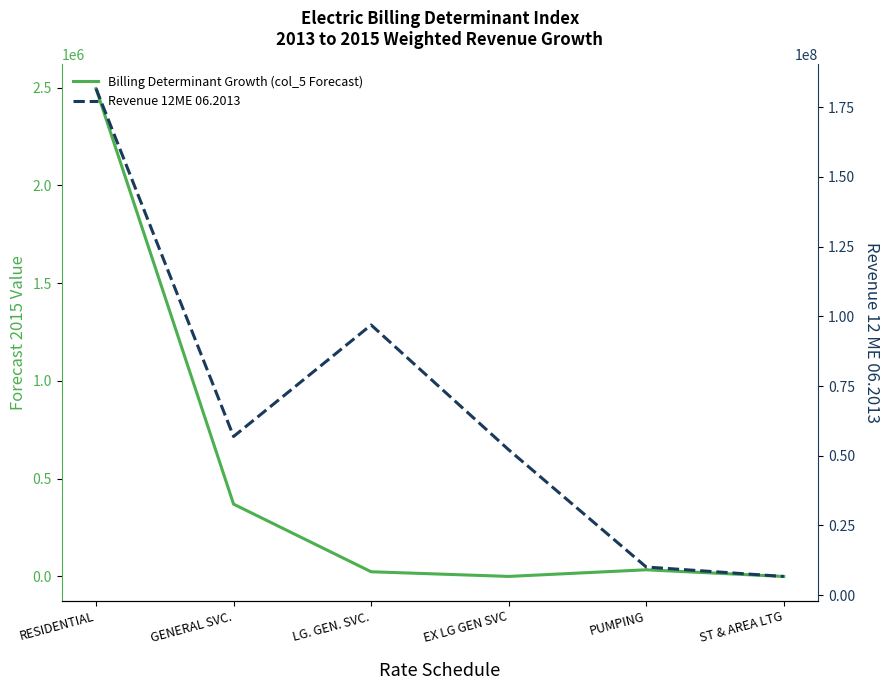

What is the average value of the Revenue 12ME 06.2013 series?

67386305.0